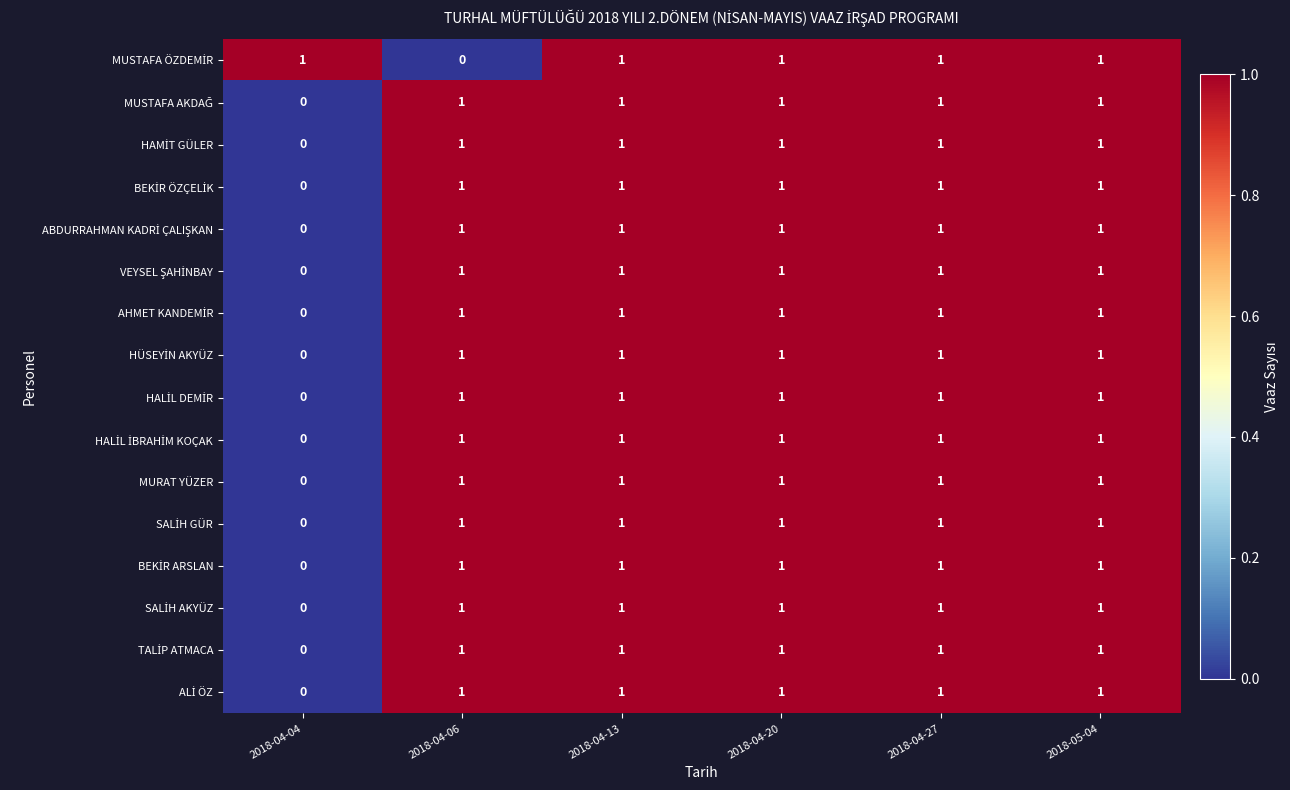

What is the total value across all series at 2018-05-04?

16